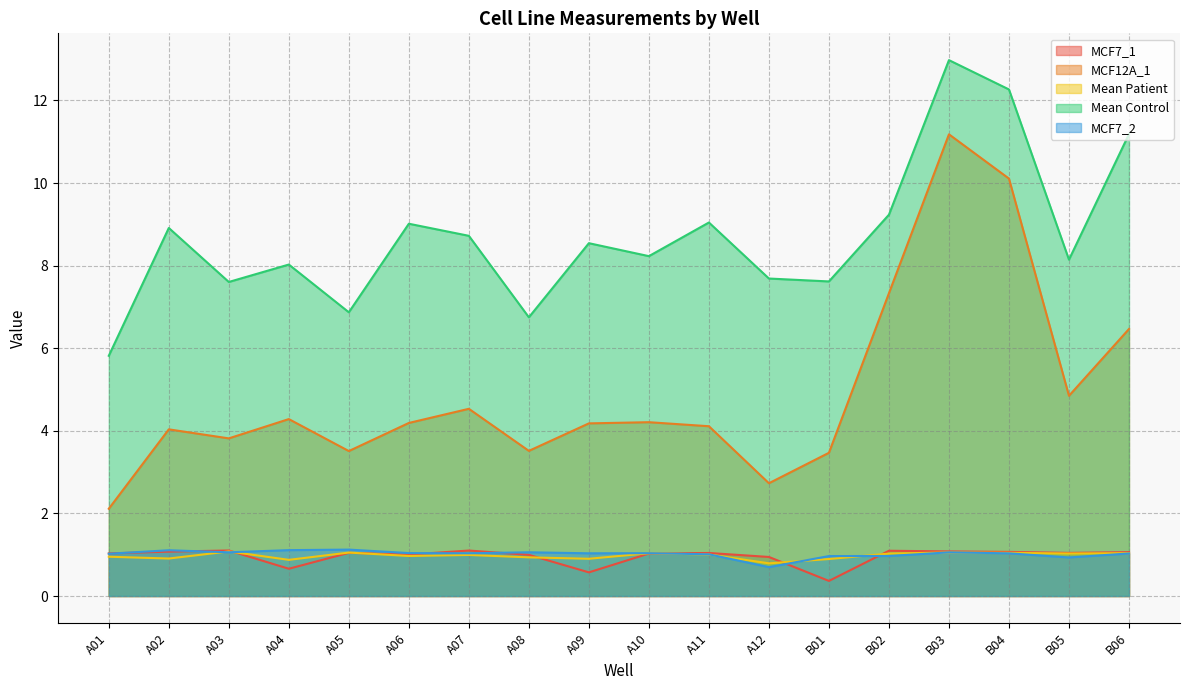

Between B04 and B05, which is larger?

B04